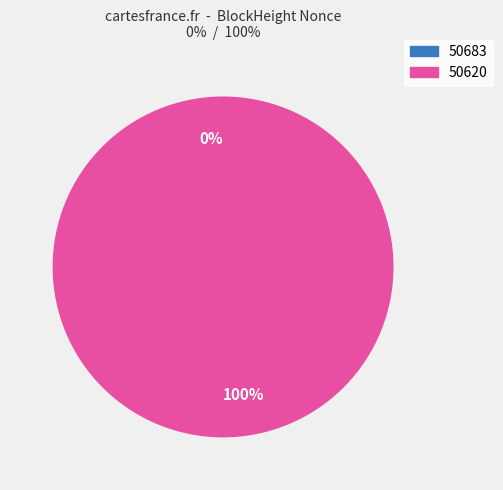

Is 50683 the majority of the pie?

No